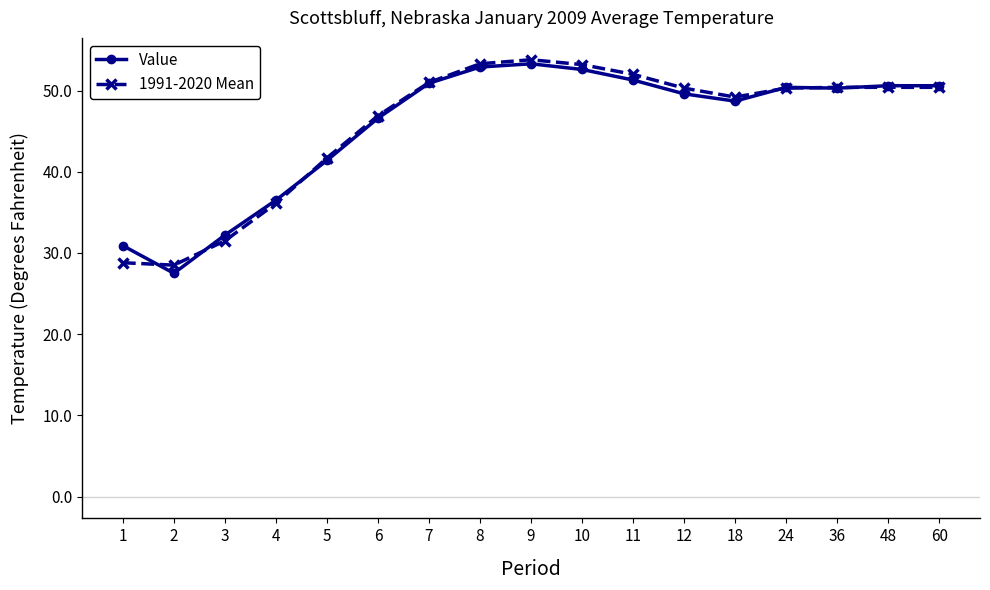

True or false: 1991-2020 Mean and Value cross at least once.

True